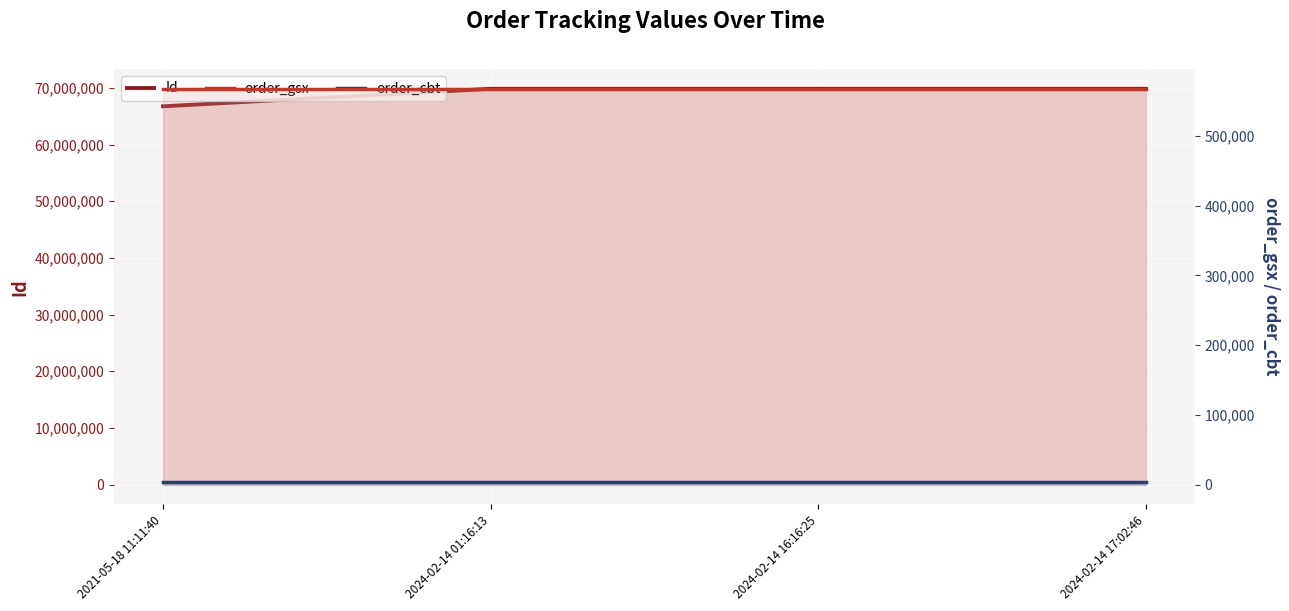

True or false: Id has a value of 115506786 at 2024-02-14 17:02:46.

False